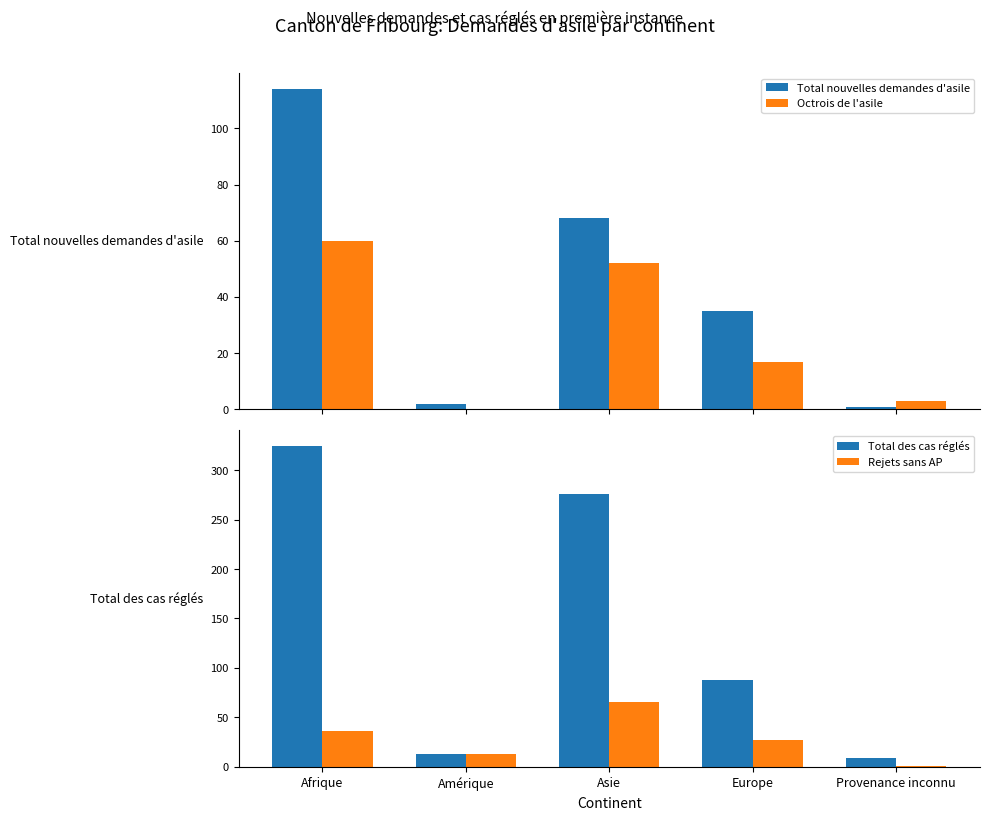

What is the difference between the second highest and second lowest values in the Rejets sans AP series?

23